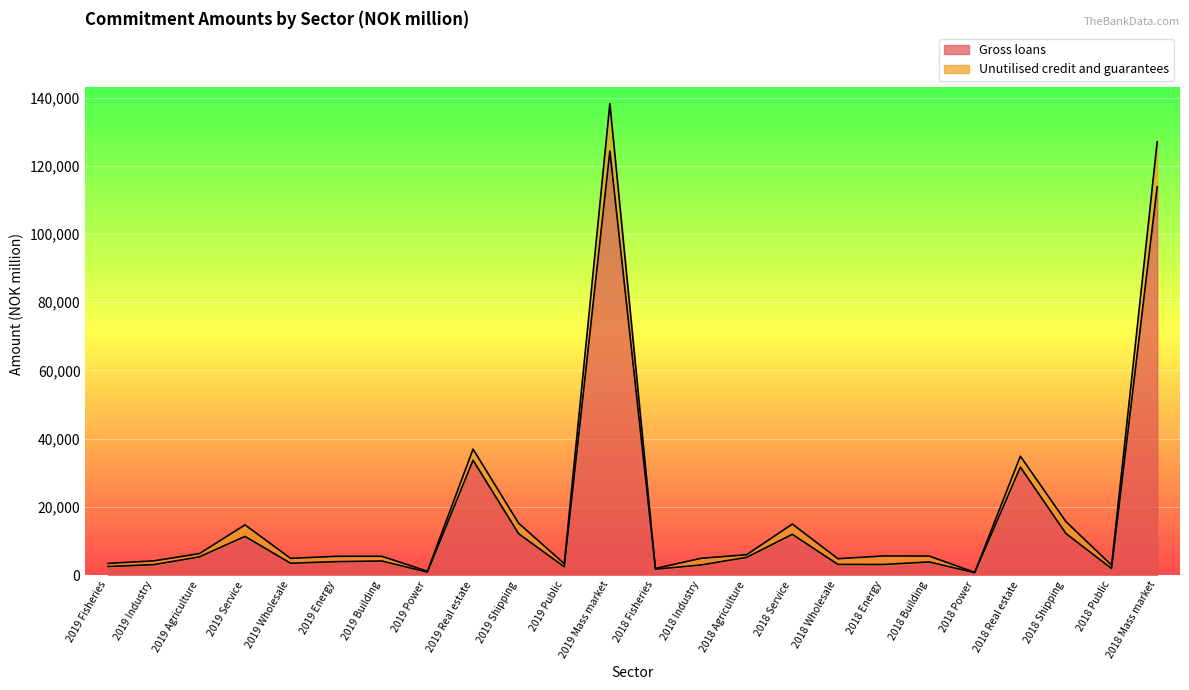

Where is Unutilised credit and guarantees nearest to the value 69531?

2019 Real estate